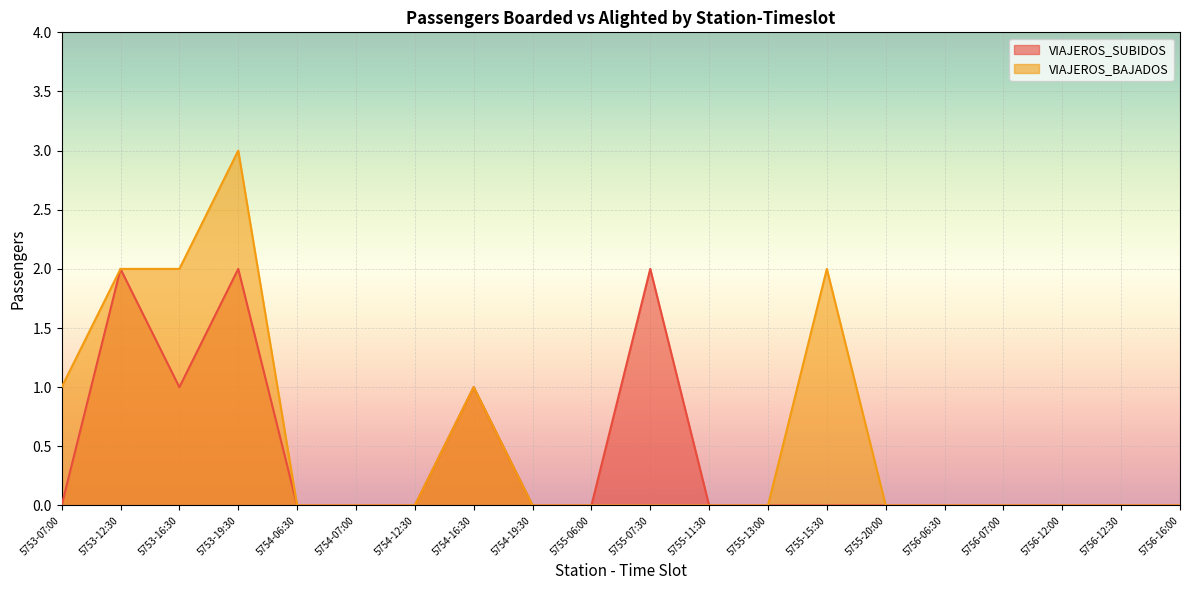

Rank the categories by VIAJEROS_BAJADOS value from lowest to highest.

5754-06:30, 5754-07:00, 5754-12:30, 5754-19:30, 5755-06:00, 5755-07:30, 5755-11:30, 5755-13:00, 5755-20:00, 5756-06:30, 5756-07:00, 5756-12:00, 5756-12:30, 5756-16:00, 5753-07:00, 5754-16:30, 5753-12:30, 5753-16:30, 5755-15:30, 5753-19:30